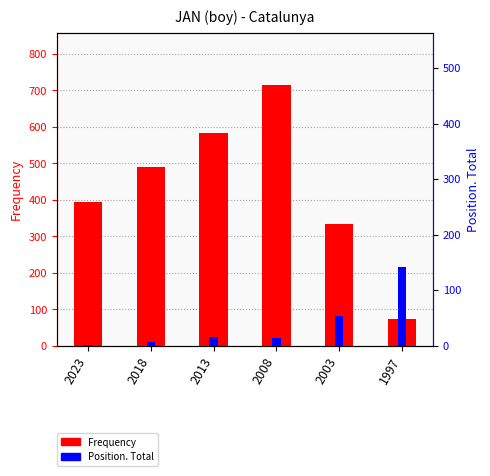

Rank the categories by Position. Total value from highest to lowest.

1997, 2003, 2013, 2008, 2018, 2023